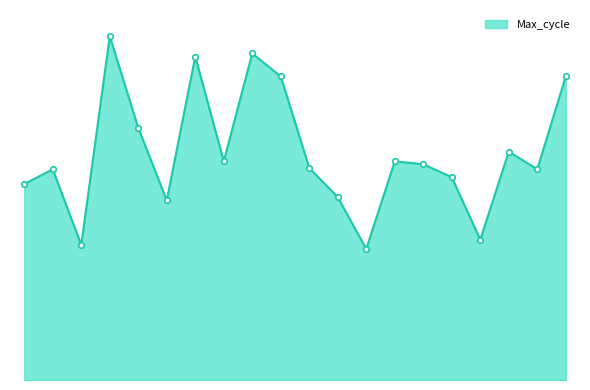

Does the chart have visible grid lines?

No